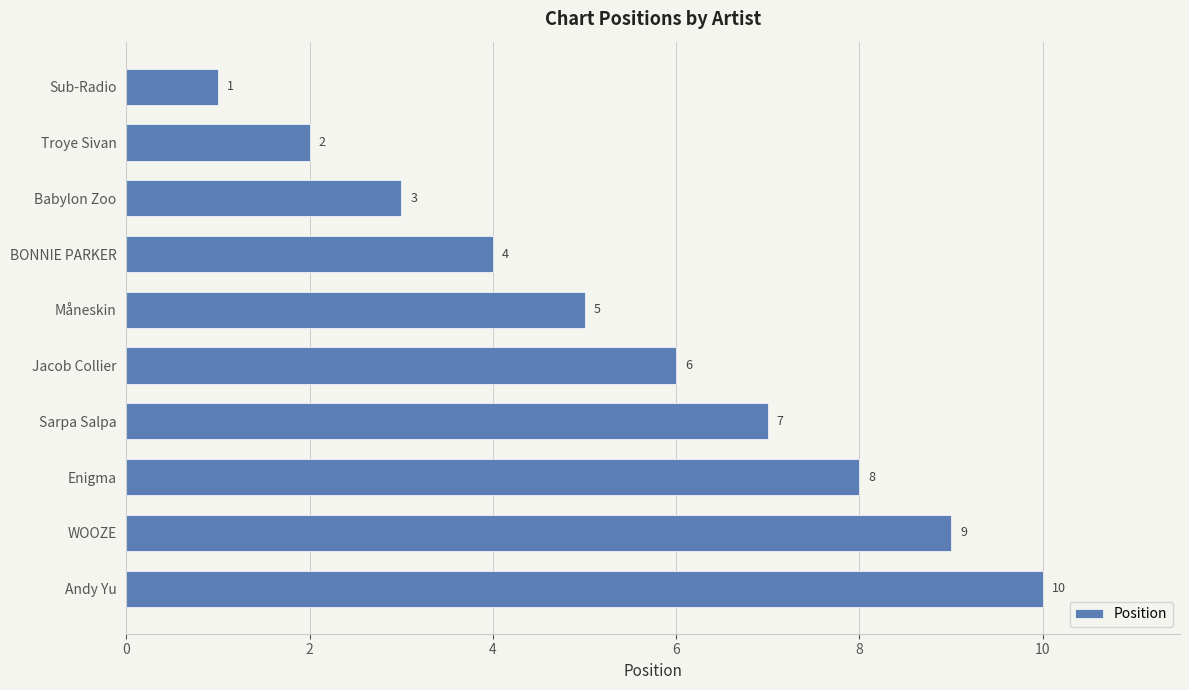

What is the sum of all values?

55